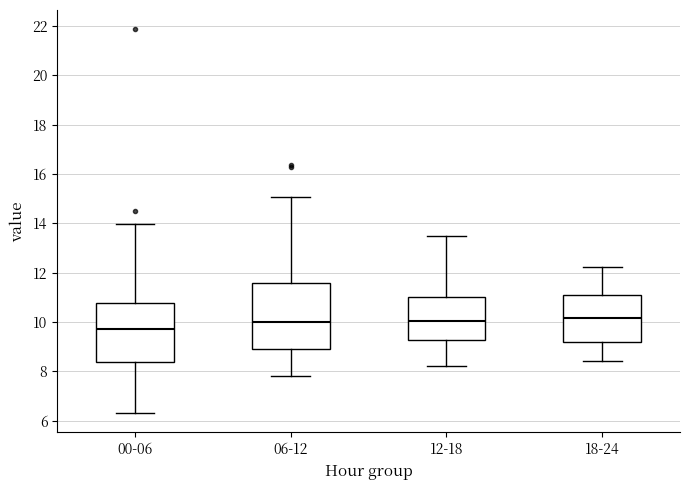

Reading left to right, transcribe this box plot: for each box, give where its median line is, the range the box spans, and where its two whiskers end, as read against the y-axis. The values are not printed on the chart, so give them approximately, as read against the axis.

00-06: median 9.8, box 8.4 to 10.8, whiskers 6.4 to 14.0
06-12: median 10.0, box 9.0 to 11.6, whiskers 7.8 to 15.0
12-18: median 10.0, box 9.2 to 11.0, whiskers 8.2 to 13.4
18-24: median 10.2, box 9.2 to 11.0, whiskers 8.4 to 12.2